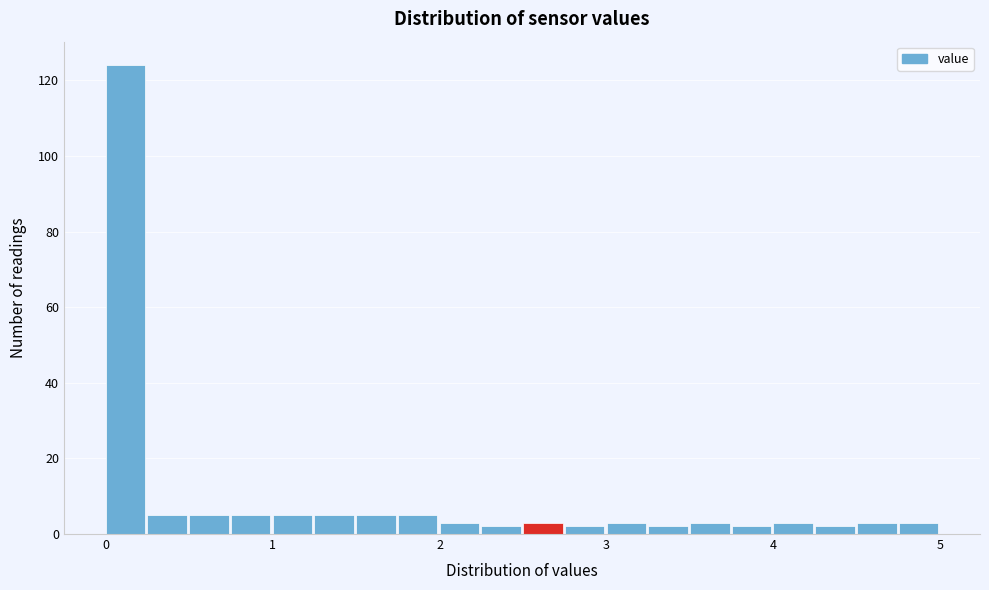

Around what value on the x-axis is the tallest bar? Give the approximate position of its centre, as read against the axis.

0.1